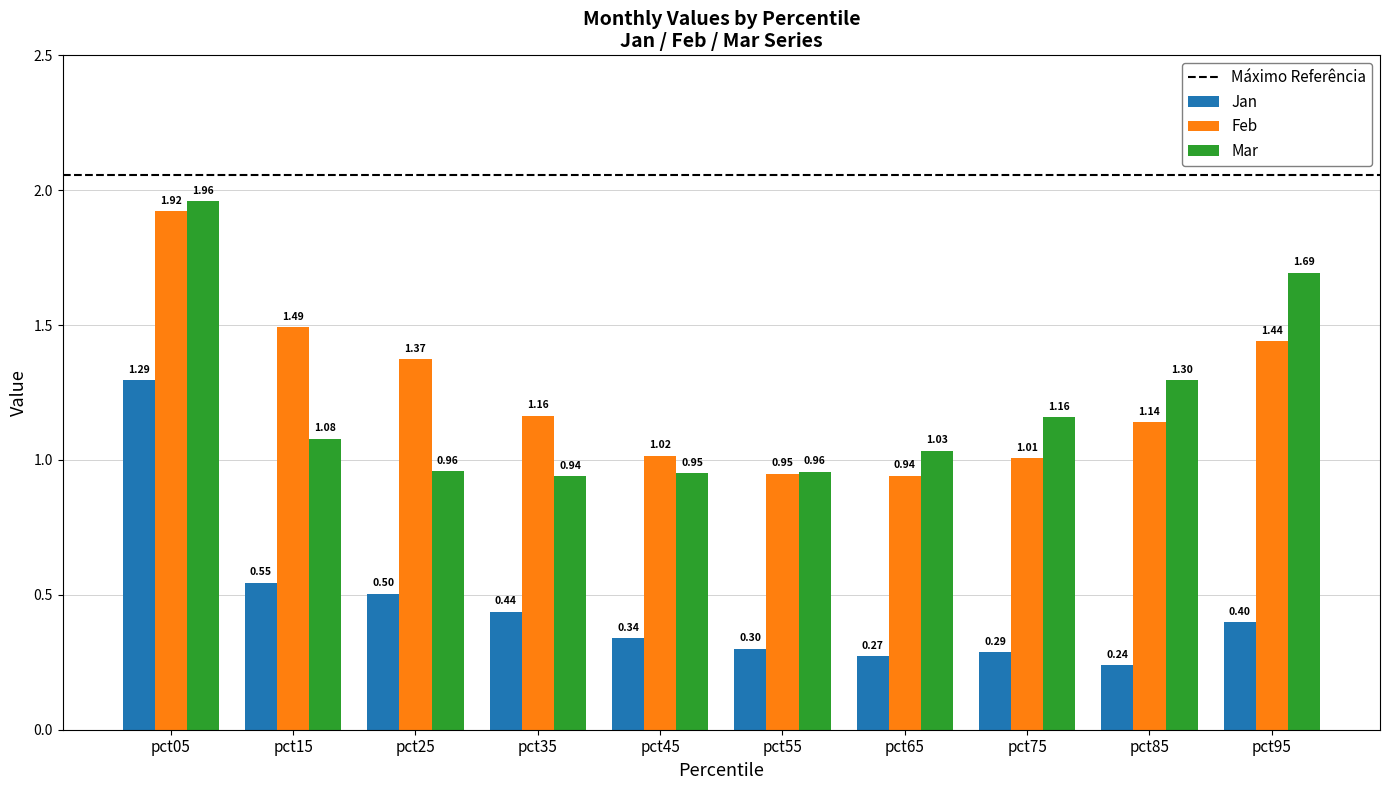

What is the difference between the highest and lowest values at pct05?

0.7